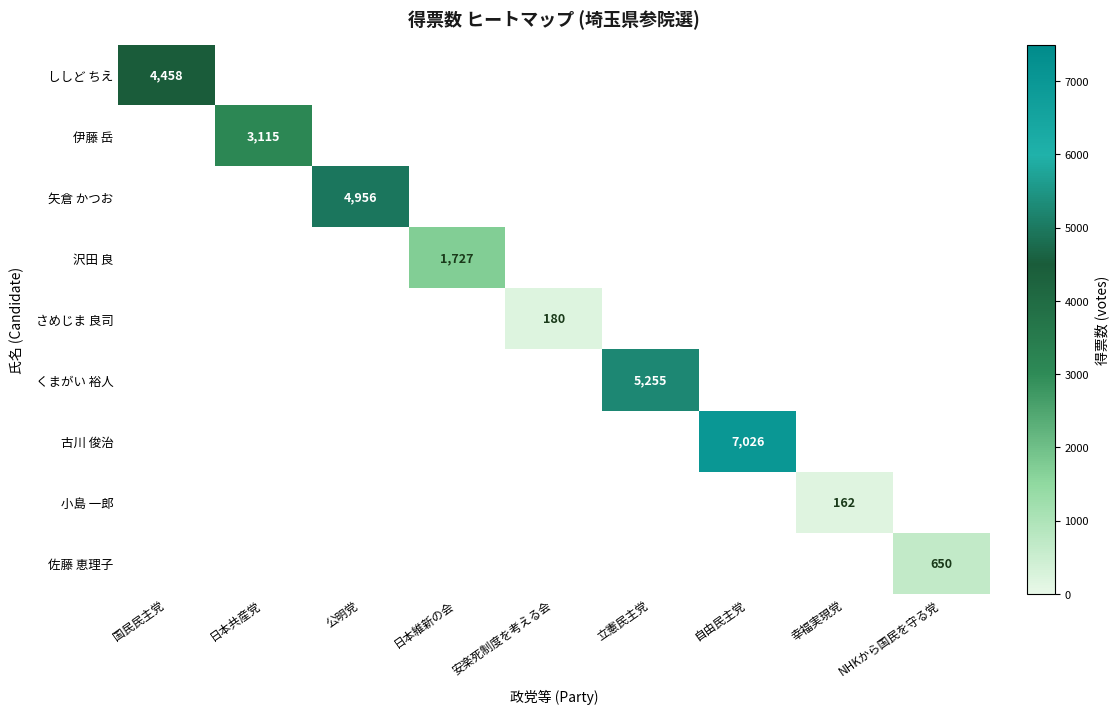

How many series are shown in this chart?

9